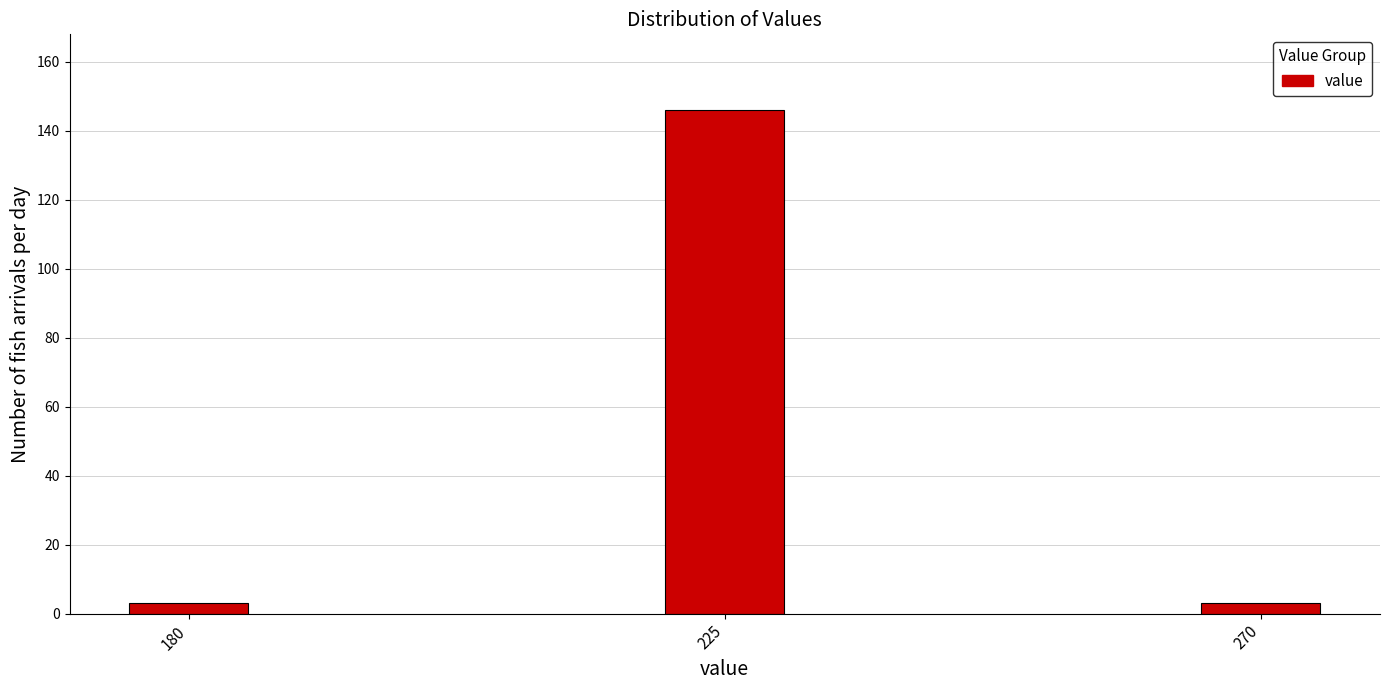

Reading left to right, extract all data points from this chart.

3	146	3